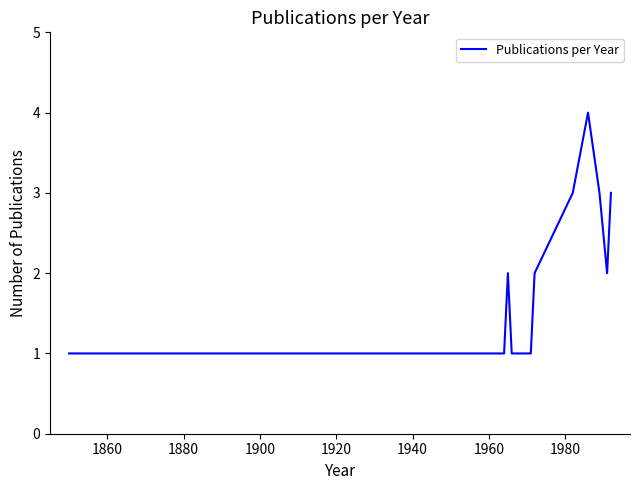

What is the maximum value shown in the chart?

4